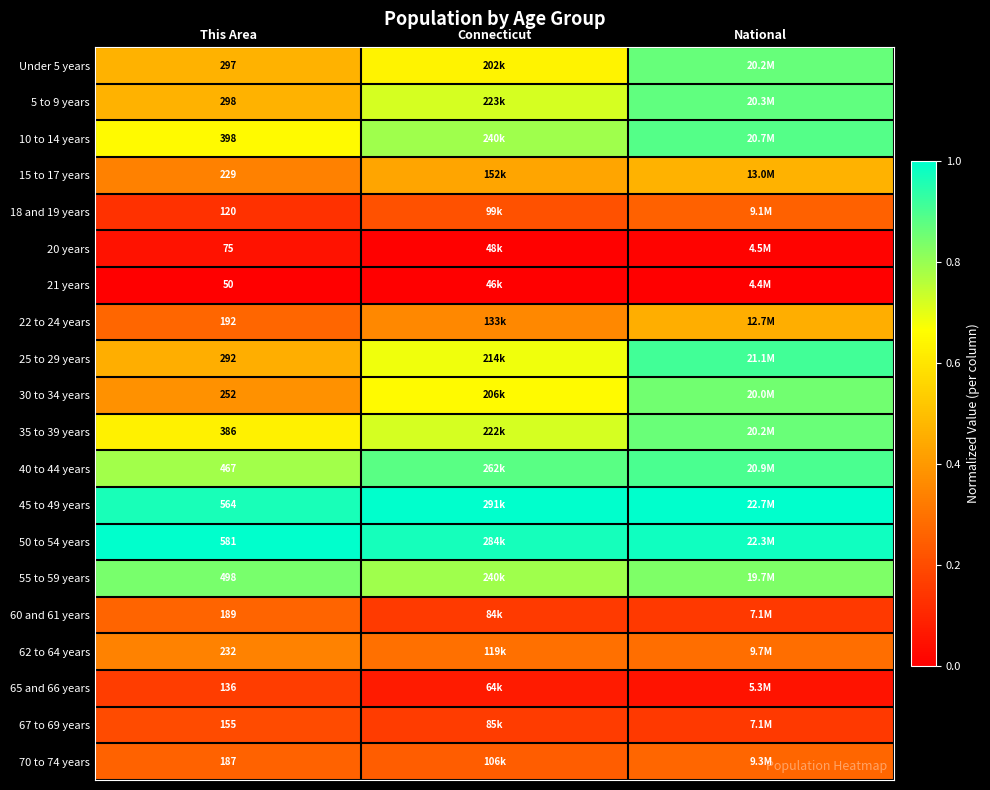

What value does the 18 and 19 years series have at Connecticut?

0.2